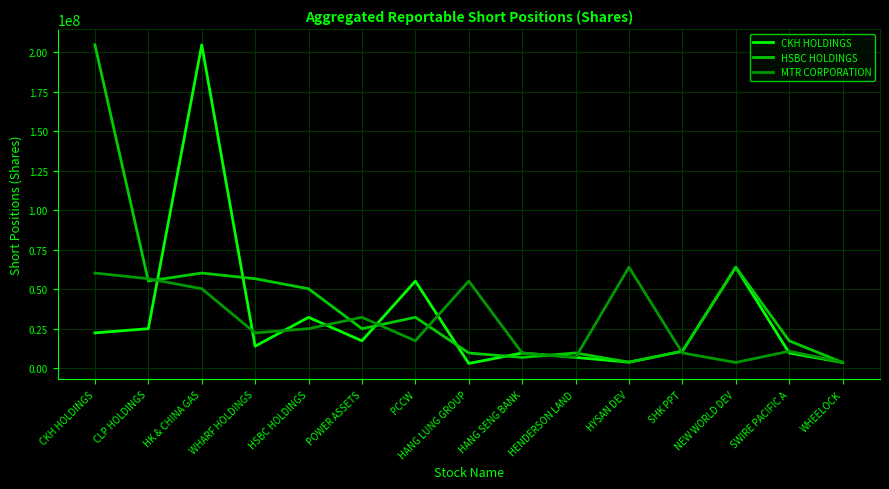

True or false: HSBC HOLDINGS and MTR CORPORATION cross at least once.

True